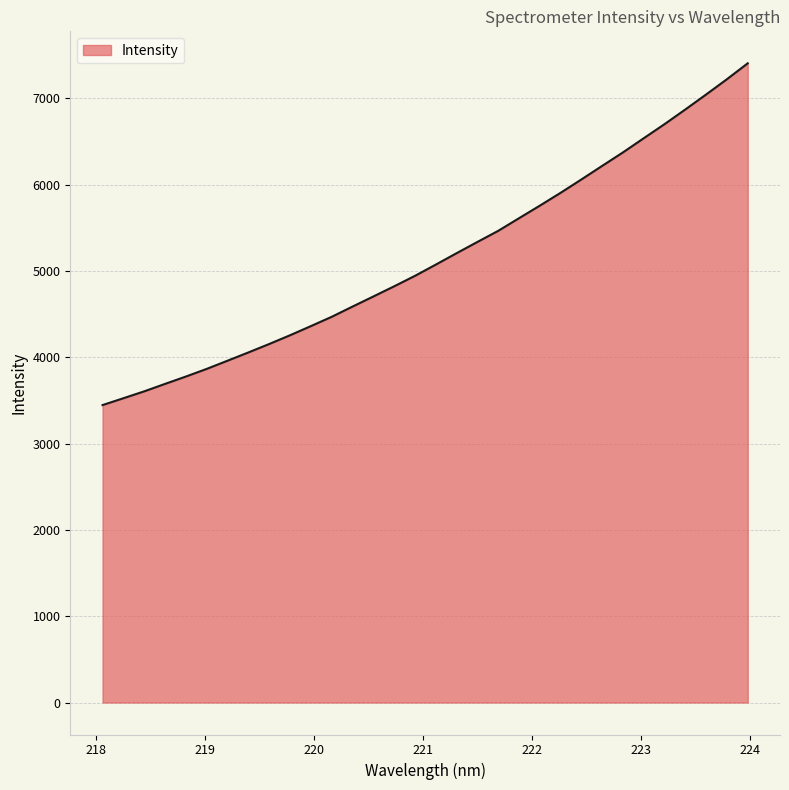

What is the difference between the maximum and minimum values?

3959.4